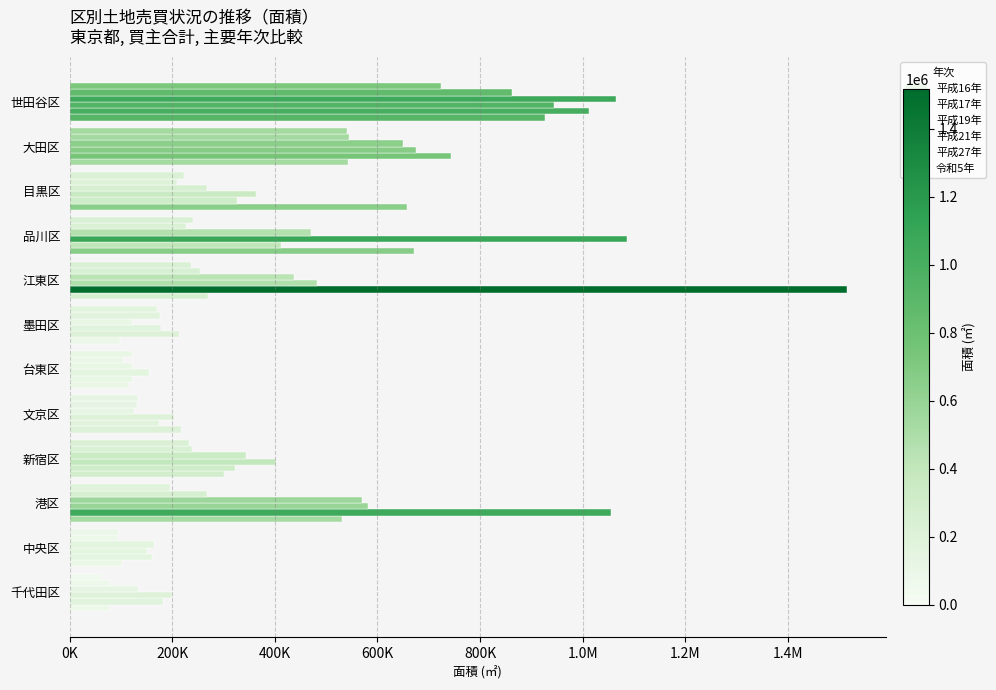

Which series has the largest range (max minus min)?

平成17年